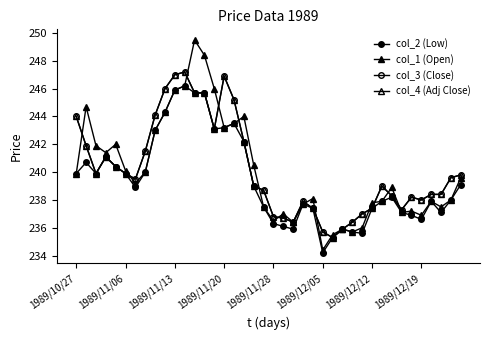

In col_1 (Open), how many points are lower than both neighbors (excluding endpoints)?

10